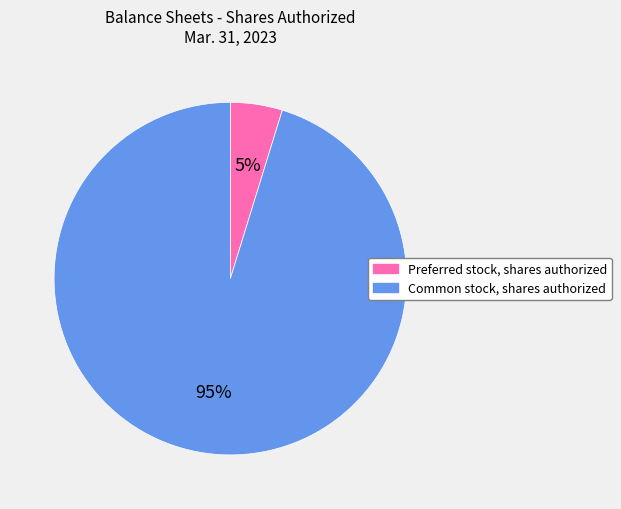

What is the ratio of the value at Preferred stock, shares authorized to the value at Common stock, shares authorized?

0.1